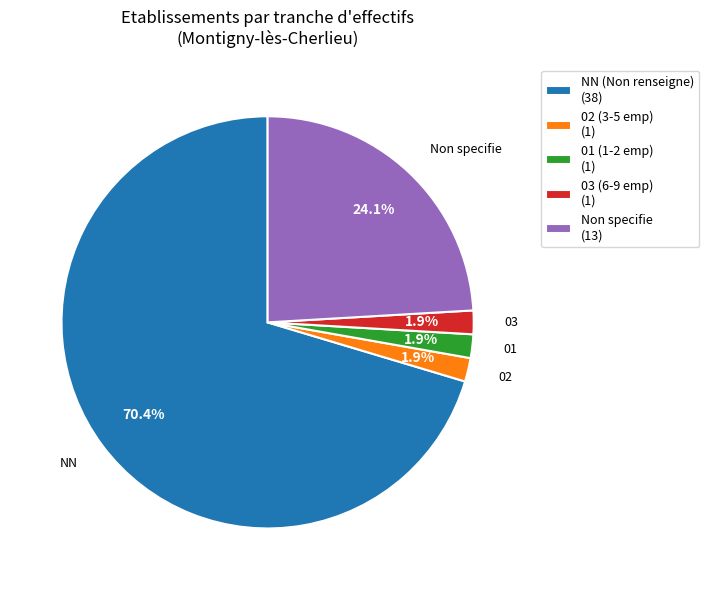

Is there a majority slice in this chart?

Yes